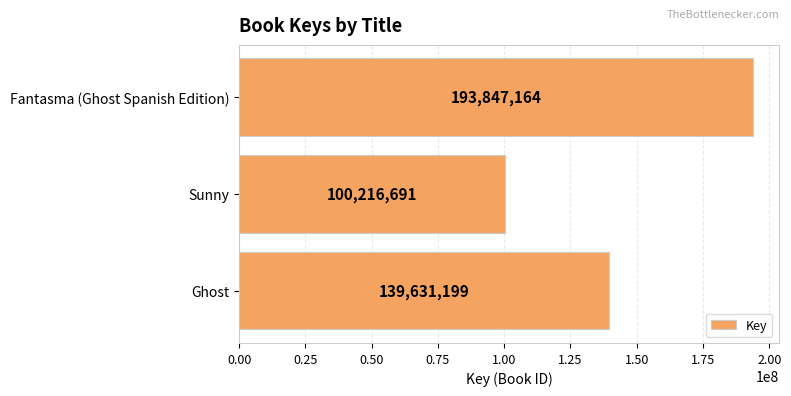

What is the sum of all values?

433695054